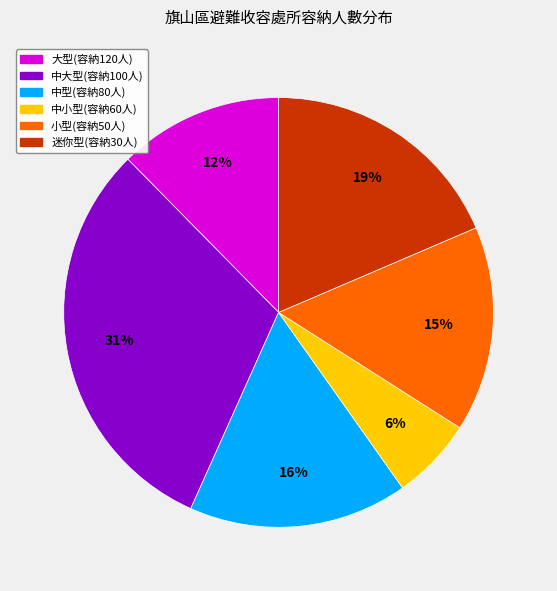

To the nearest percent, what is the average slice percentage?

17%